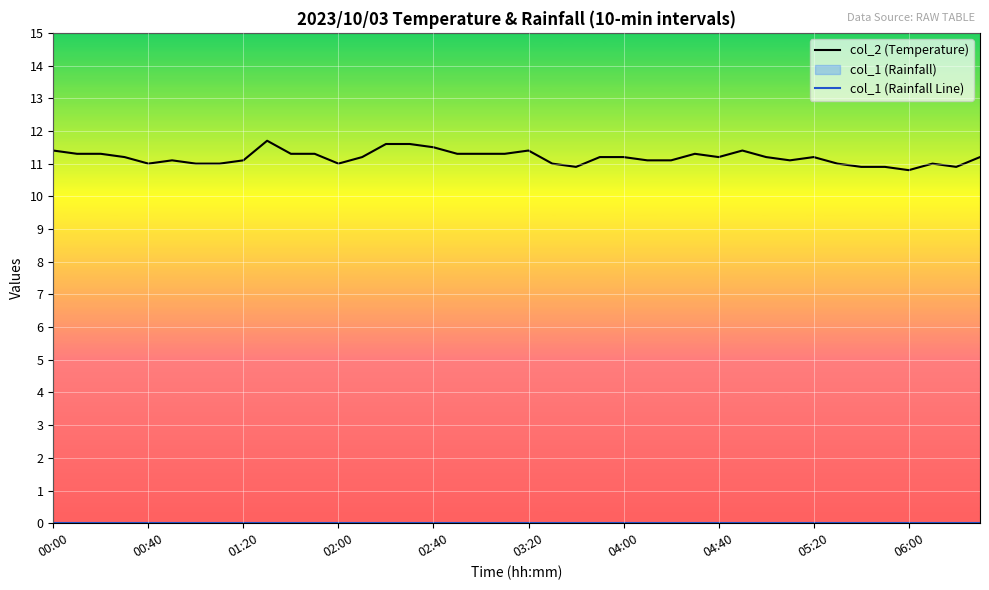

Which series changed the most between 29 and 31?

col_2 (Temperature)